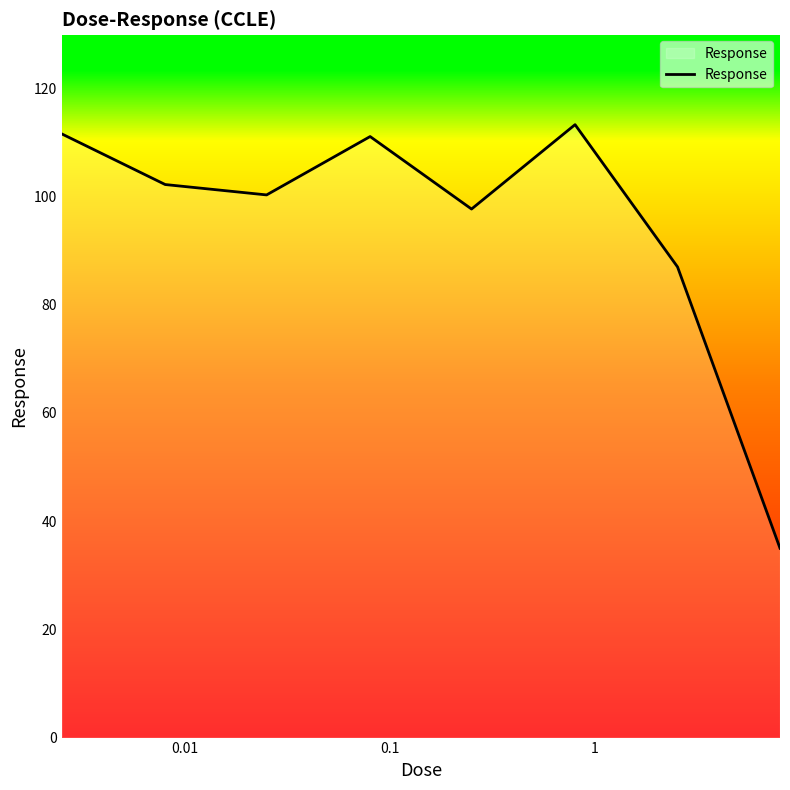

True or false: there are more than 0 points higher than both neighbors.

True